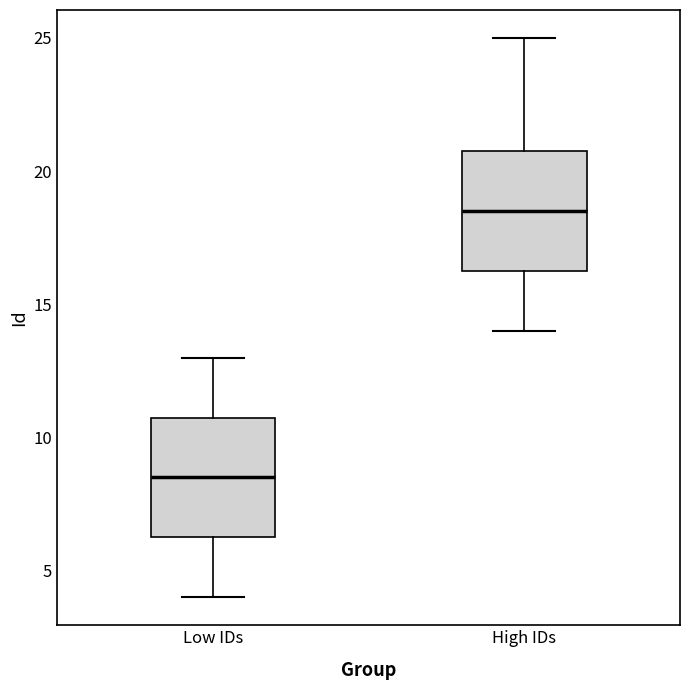

Where does the median line of the box for High IDs sit on the y-axis? The values are not printed on the chart, so give them approximately, as read against the axis.

18.5